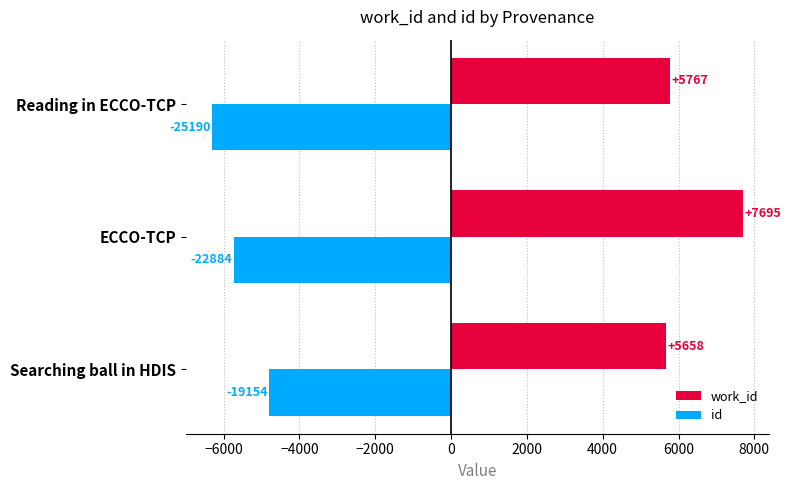

Rank the series by their average value, from highest to lowest.

work_id, id